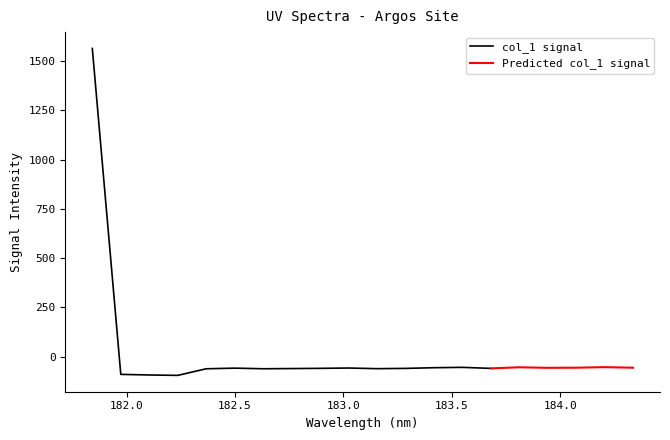

What is the difference between the maximum and minimum values?

1658.4